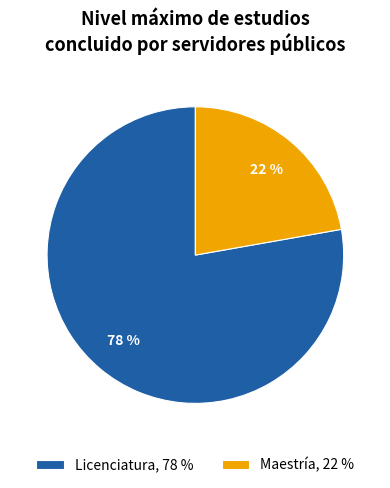

Is it true that Licenciatura is 78% of the pie?

True